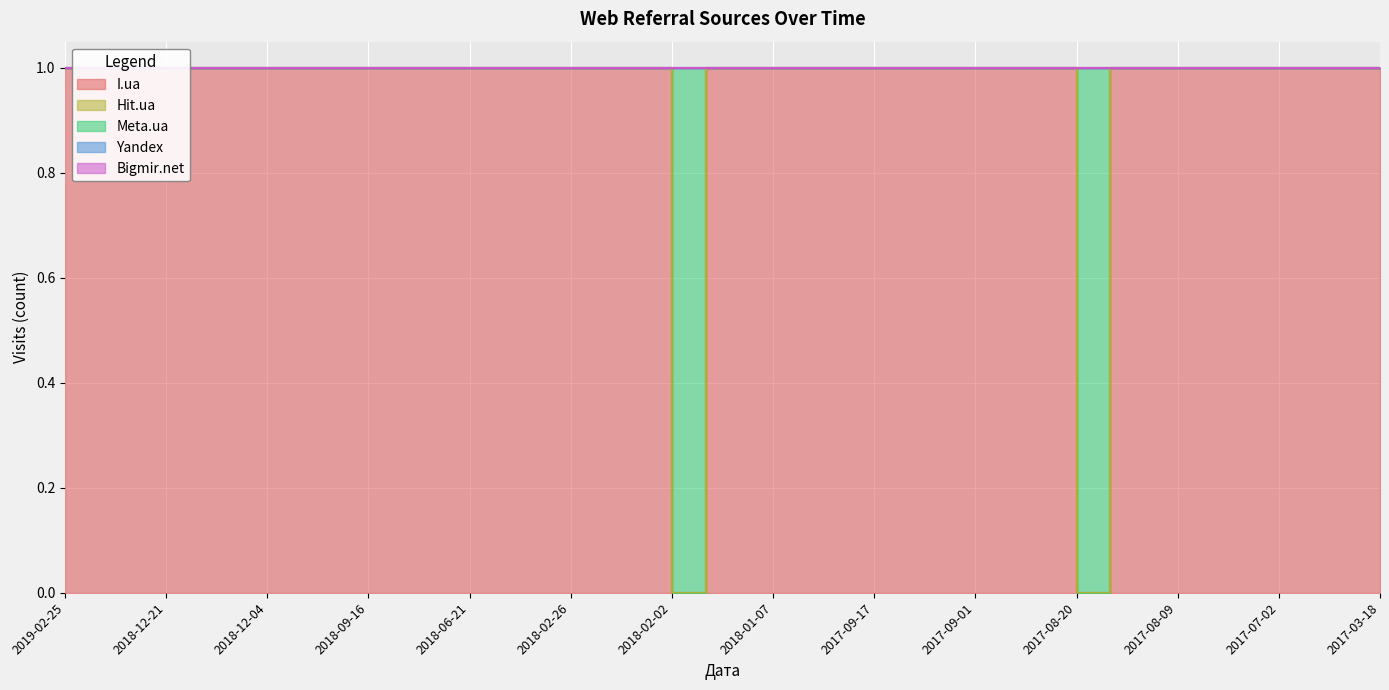

How many data points does each series have?

40